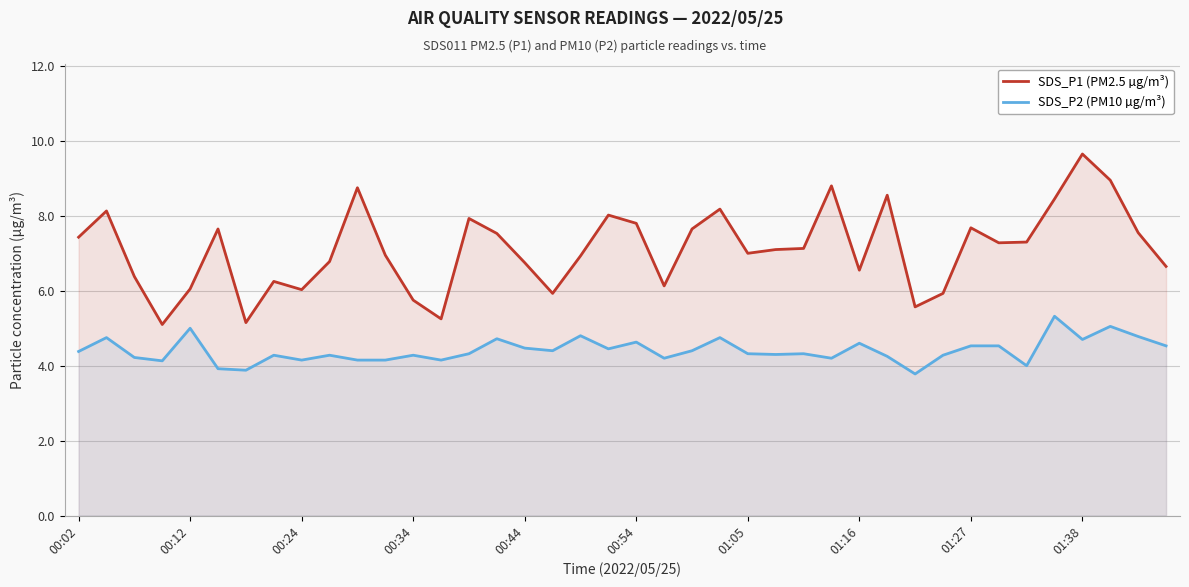

Rank the series by their average value, from highest to lowest.

SDS_P1 (PM2.5 µg/m³), SDS_P2 (PM10 µg/m³)